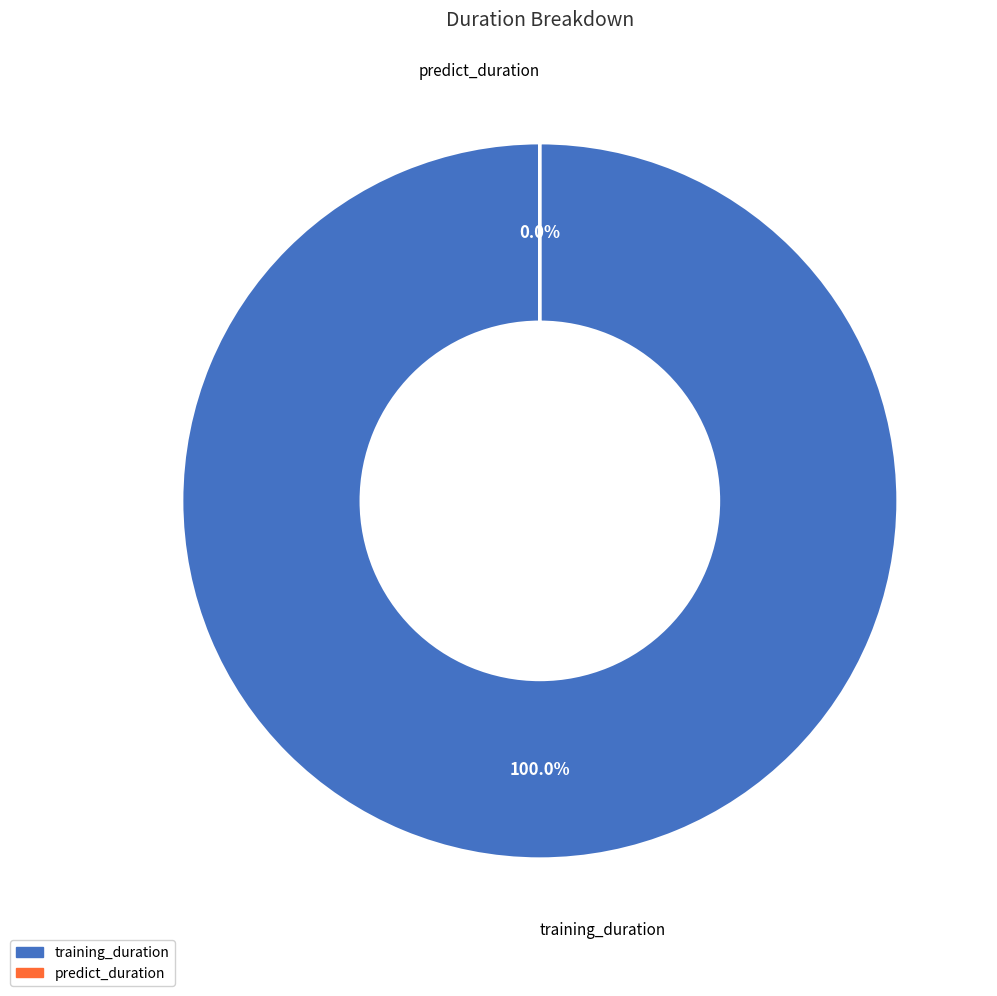

To the nearest percent, what is the difference between the training_duration and predict_duration slice percentages?

100%